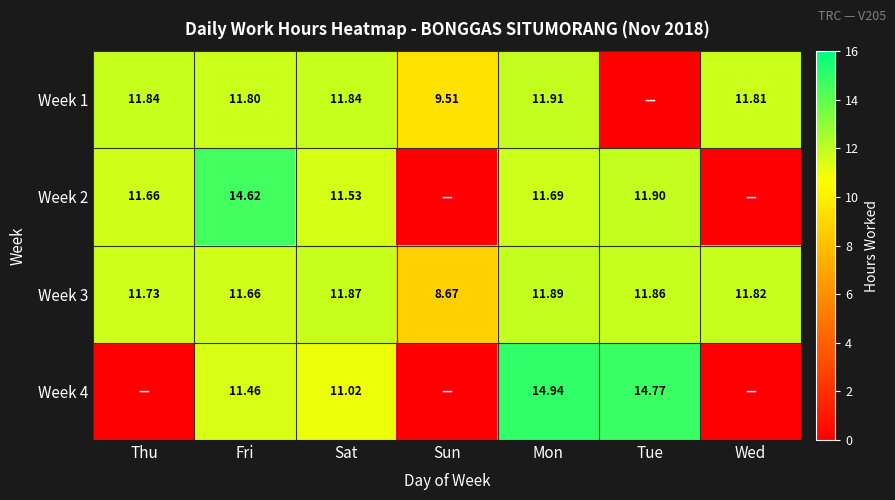

List the labels in order of Week 3 value, largest first.

Mon, Sat, Tue, Wed, Thu, Fri, Sun